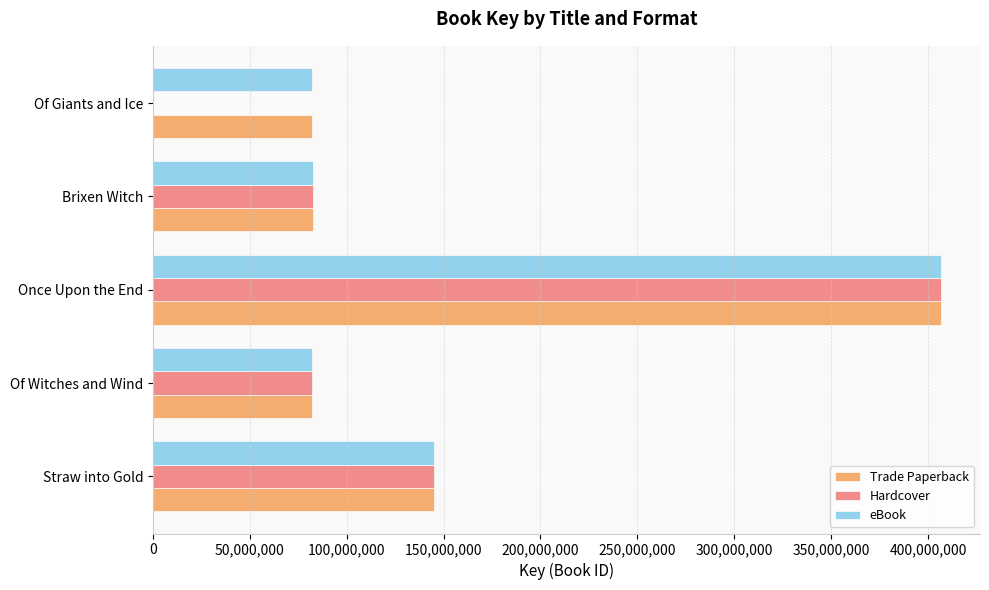

How many data points does each series have?

5